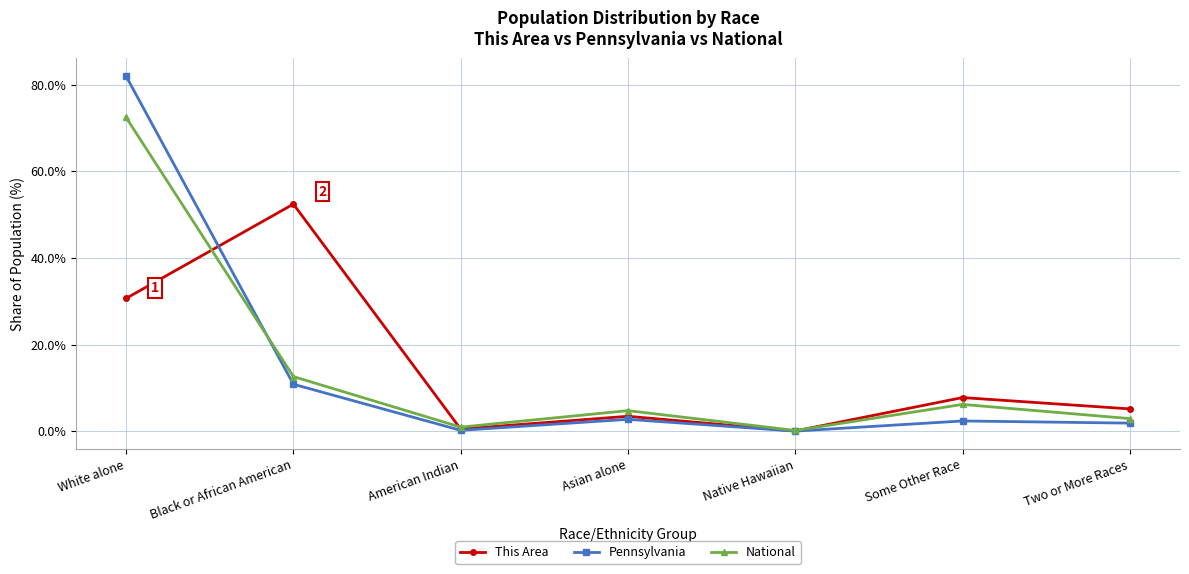

How many lines are shown in the chart?

3